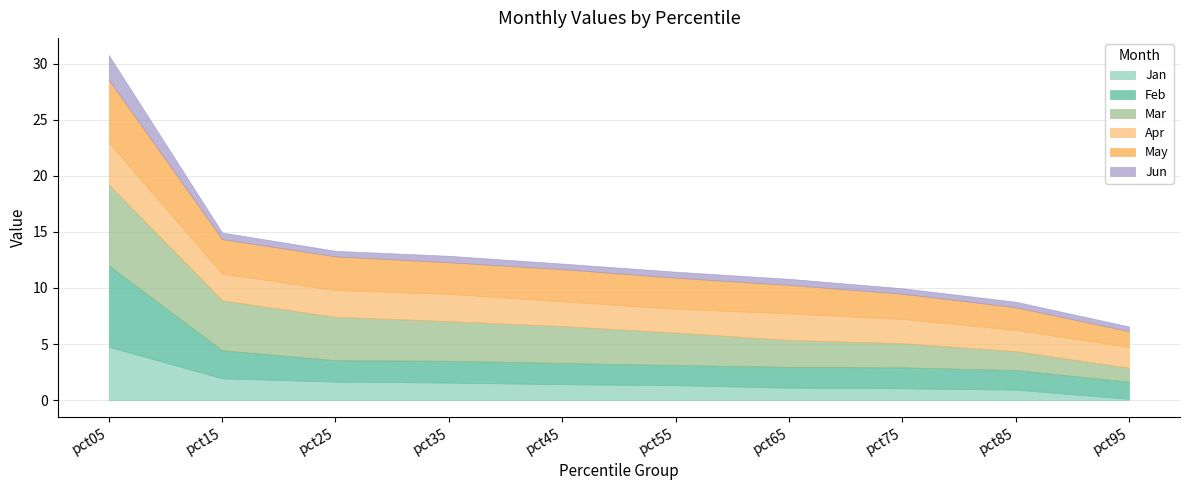

What is the sum of the Jan values at pct55 and pct25?

3.0